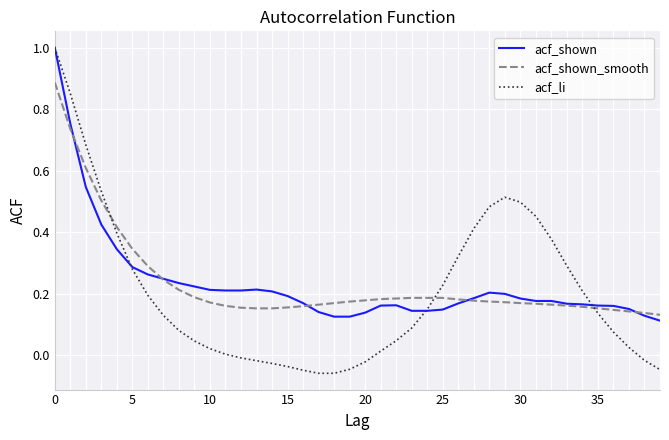

How many times do acf_shown_smooth and acf_li cross each other?

3